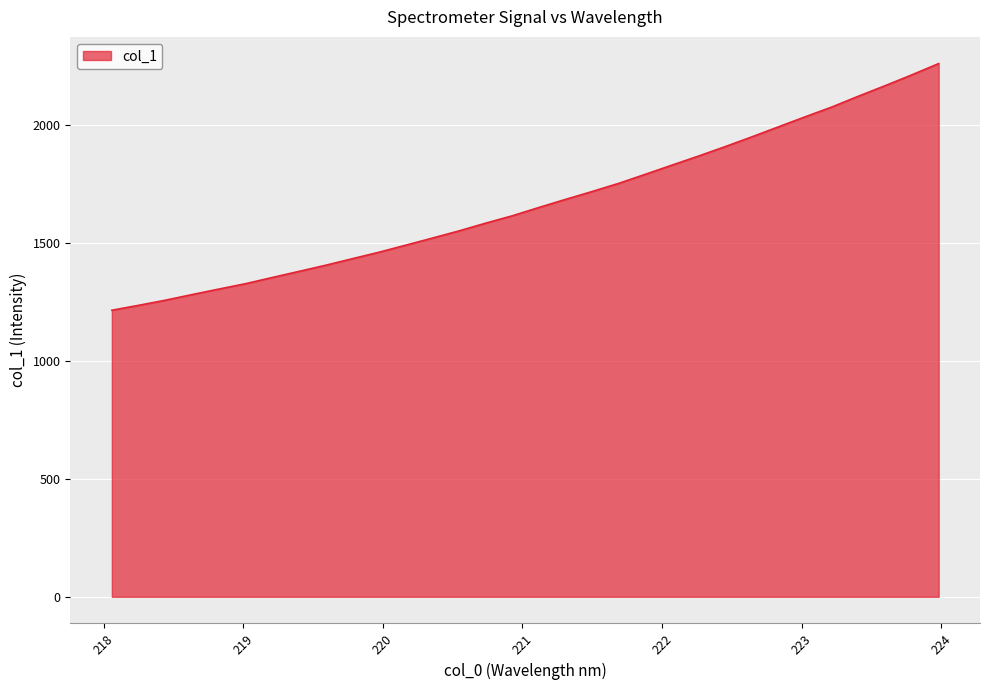

Reading right to left, extract all data points from this chart.

2258.8	2211.3	2165.5	2121.1	2075.2	2033.7	1991.2	1948.8	1907.4	1867.5	1828.9	1789.9	1751.5	1716.8	1683.4	1649.1	1613.8	1582.6	1549.7	1519.3	1489.1	1459.4	1431.9	1404.2	1378.2	1352.3	1326.1	1303.4	1280.1	1256.2	1234.7	1213.8